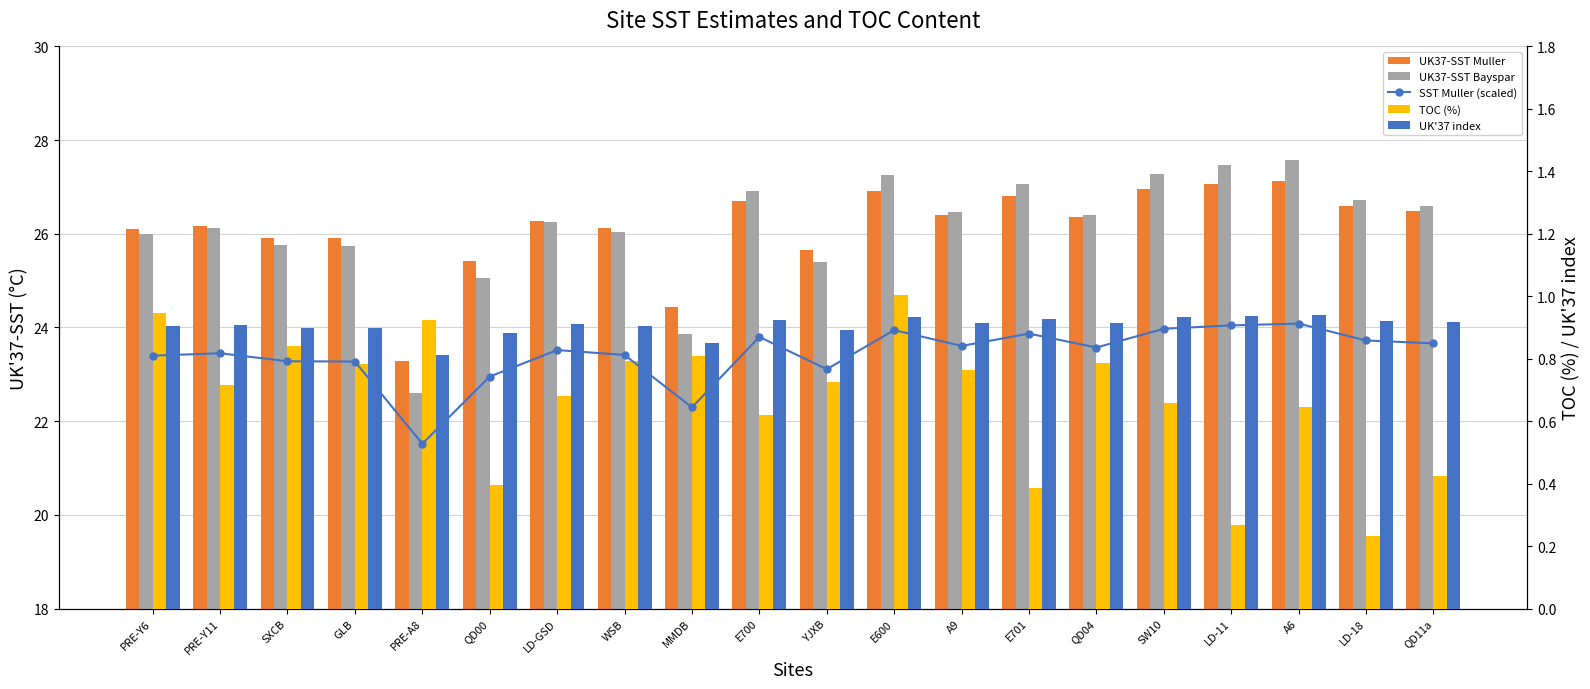

What is the difference between the maximum and minimum values in the UK'37 index series?

0.1